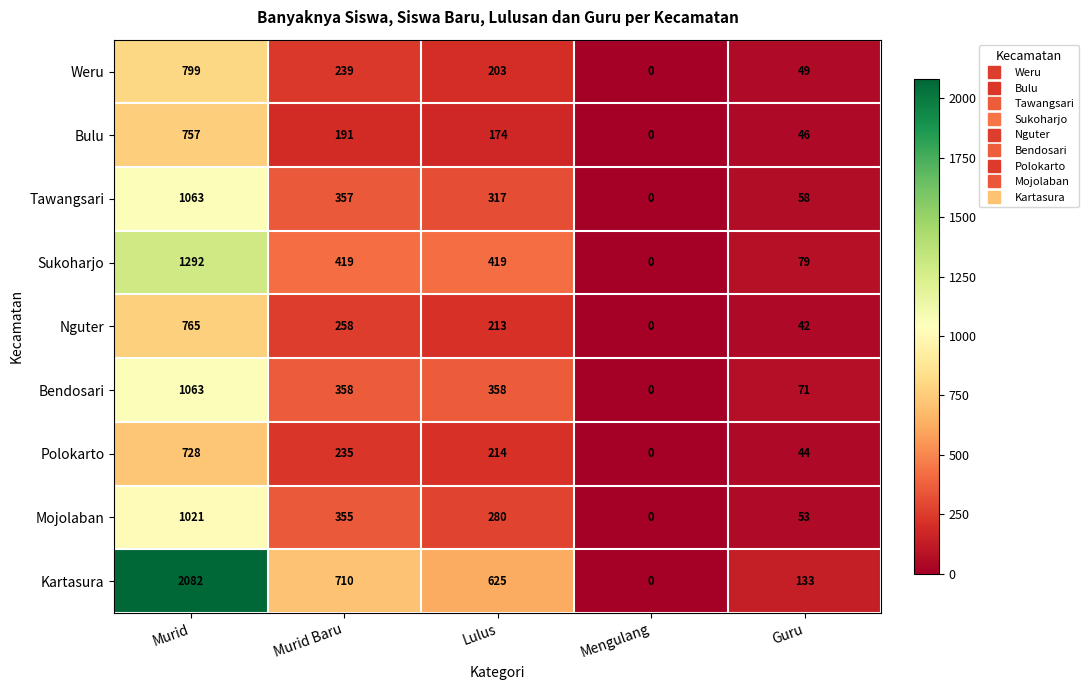

How many distinct data groups are displayed?

9